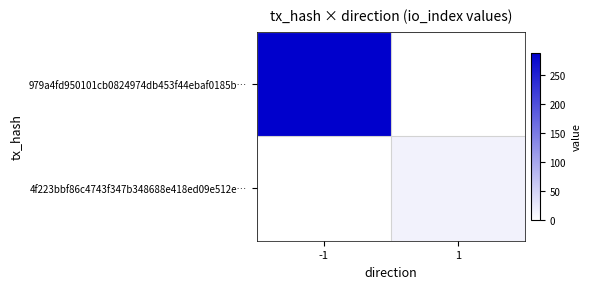

How many categories are shown in the chart?

2